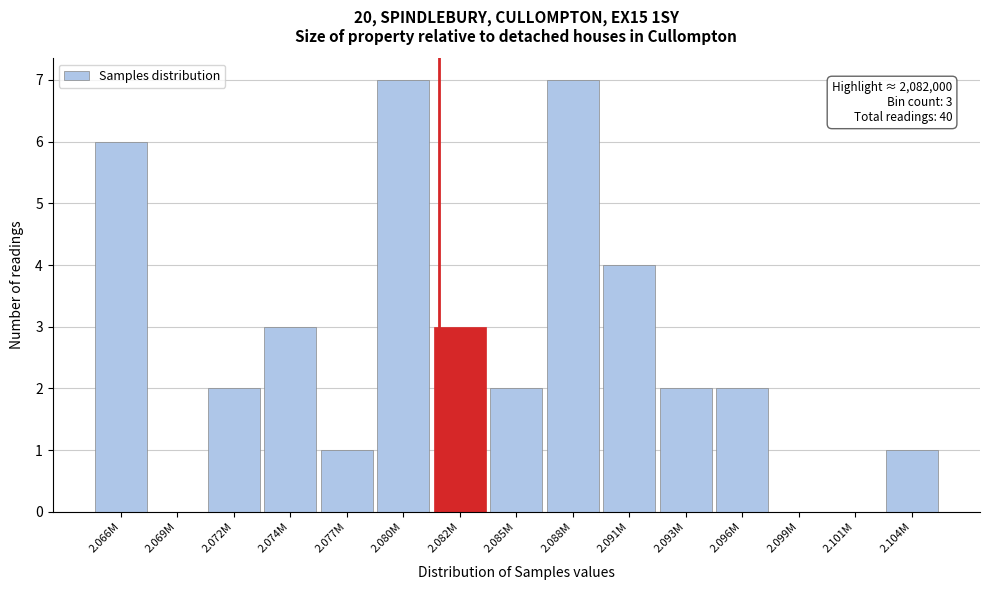

Reading left to right, list all the values displayed in this chart.

2.066M=6	2.069M=0	2.072M=2	2.074M=3	2.077M=1	2.080M=7	2.082M=3	2.085M=2	2.088M=7	2.091M=4	2.093M=2	2.096M=2	2.099M=0	2.101M=0	2.104M=1